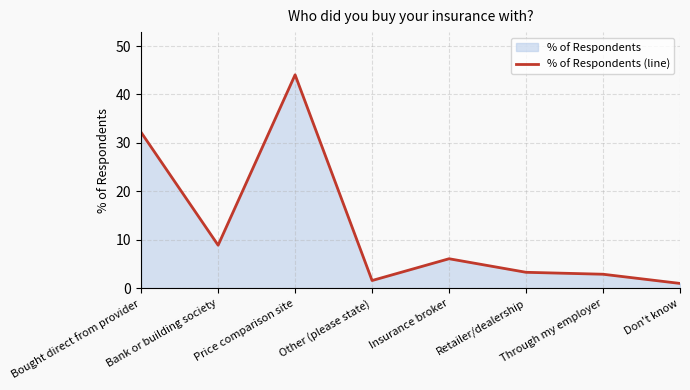

At which label does the data first exceed 6?

Bought direct from provider